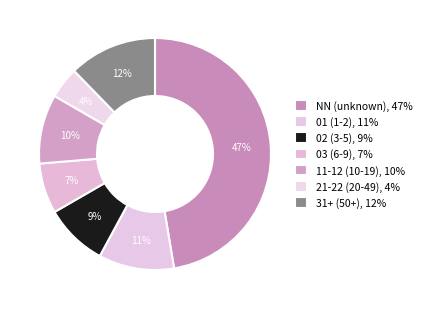

How many segments does this pie chart have?

7